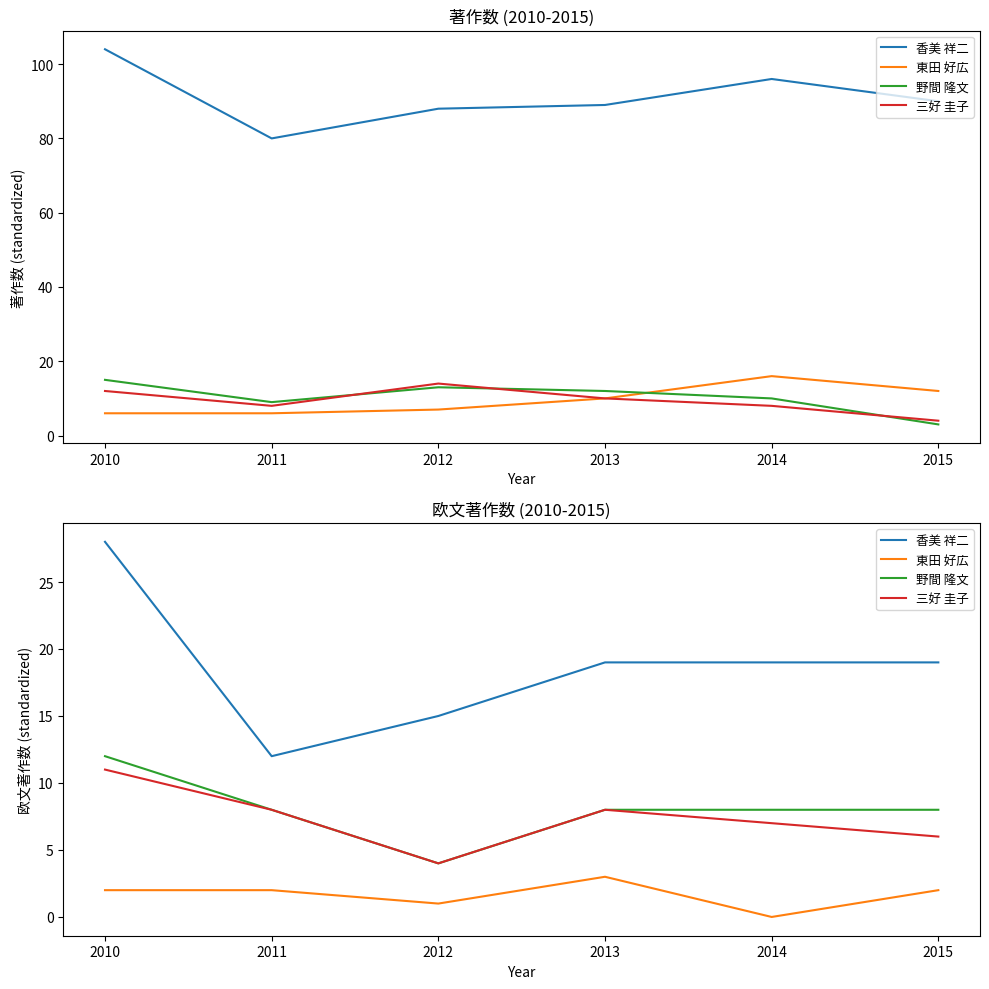

At which category does the chart reach its minimum across all series?

2014